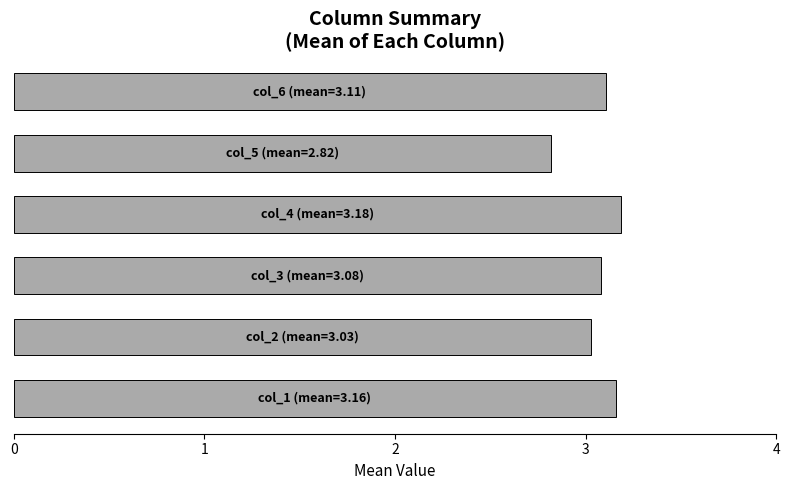

What is the minimum value shown in the chart?

2.8